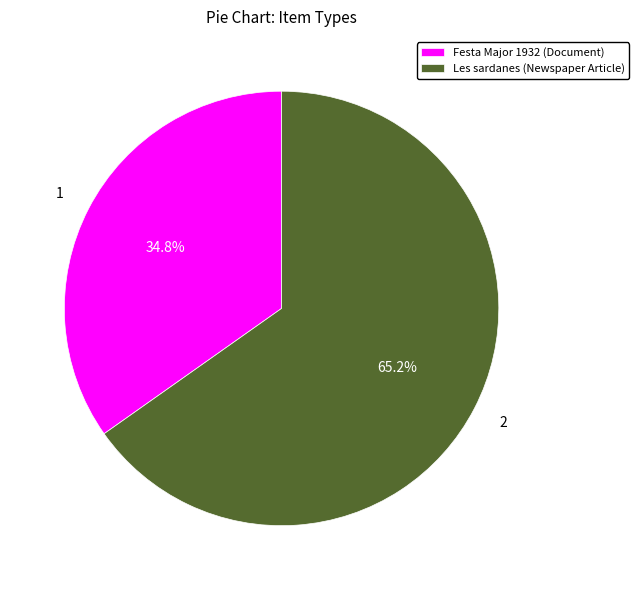

Combined, what portion of the pie is Festa Major 1932 (Document) and Les sardanes (Newspaper Article)?

100.0%